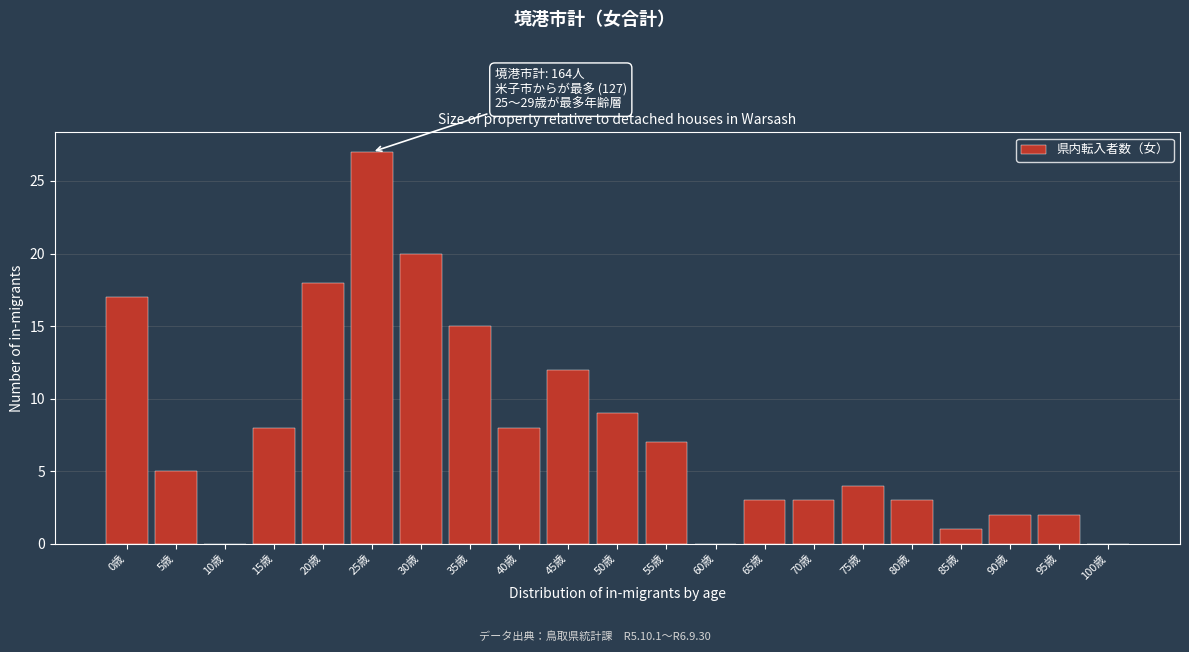

Reading left to right, transcribe all the data shown in this chart.

0歳=17	5歳=5	10歳=0	15歳=8	20歳=18	25歳=27	30歳=20	35歳=15	40歳=8	45歳=12	50歳=9	55歳=7	60歳=0	65歳=3	70歳=3	75歳=4	80歳=3	85歳=1	90歳=2	95歳=2	100歳=0